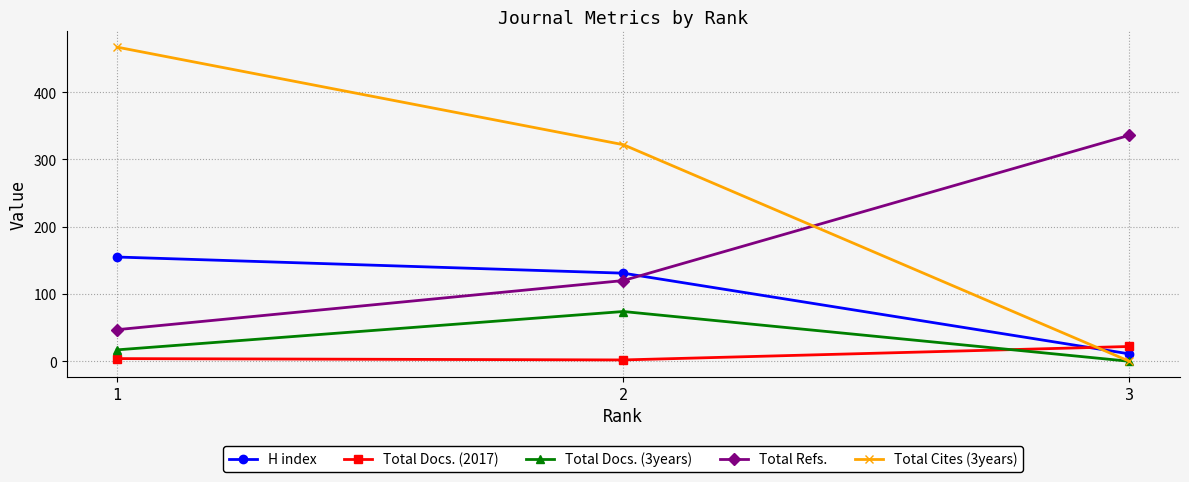

At which label does H index first exceed 131?

1